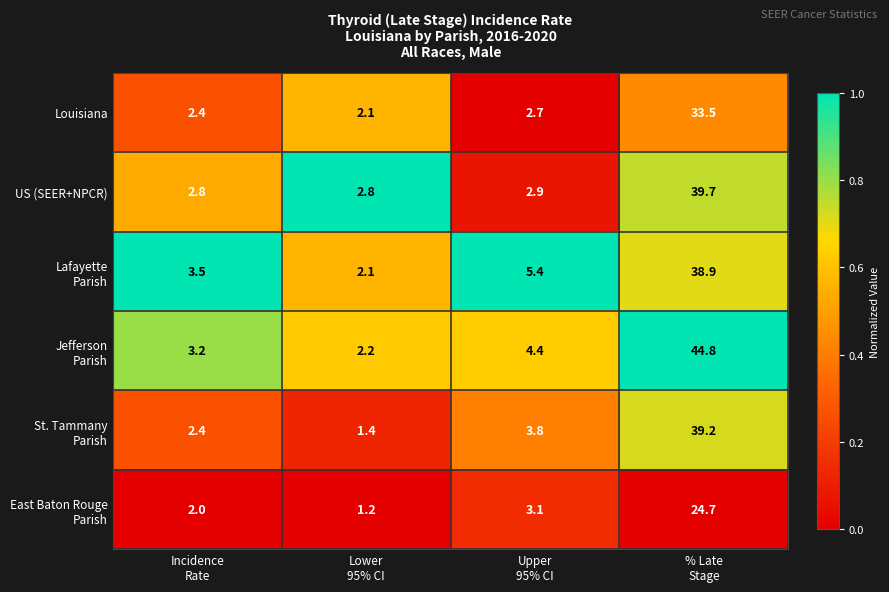

What is the difference between the maximum and minimum values in the US (SEER+NPCR) series?

36.9